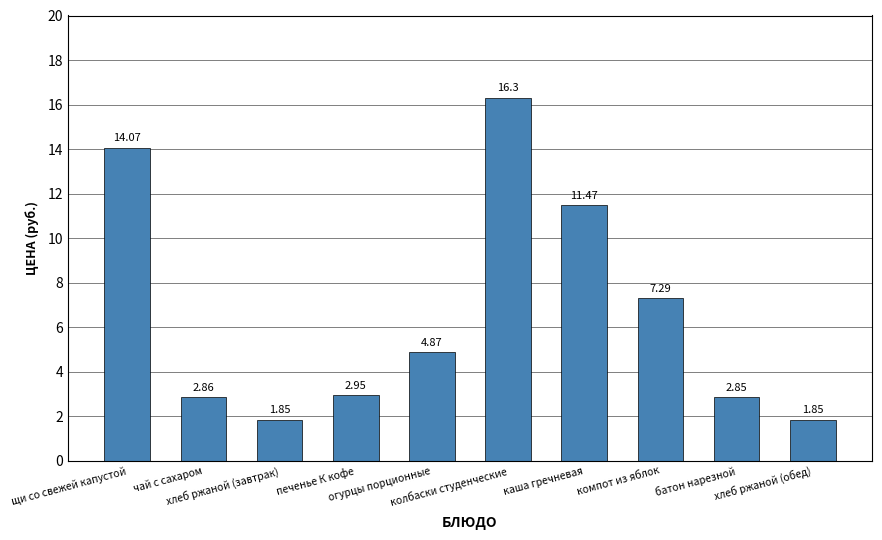

What is the difference between the maximum and minimum values?

14.5